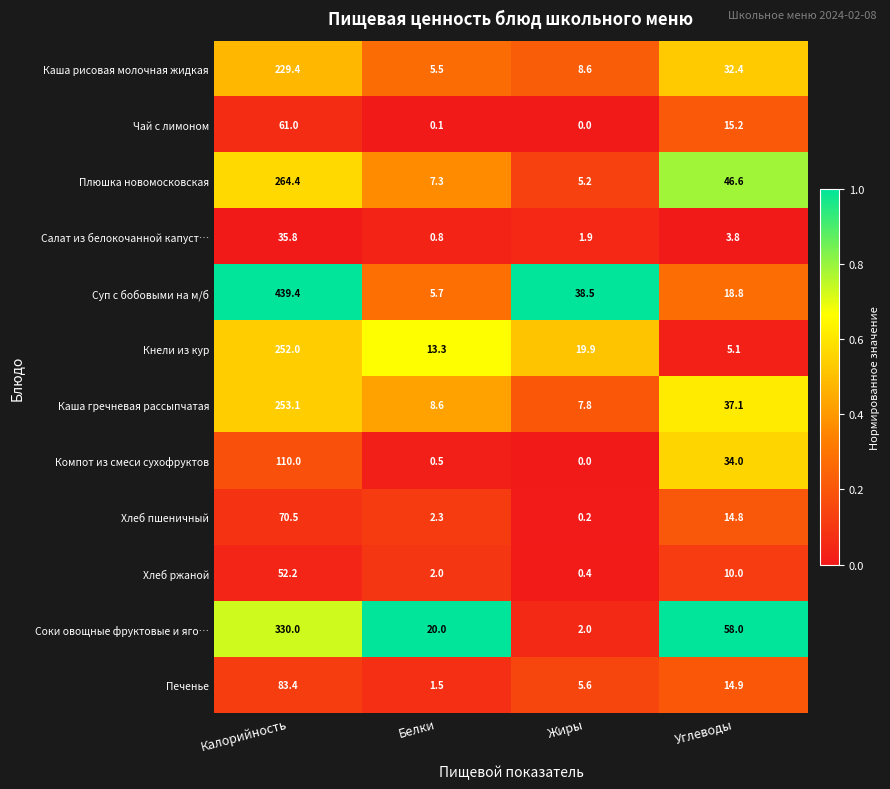

Is the value of Салат из белокочанной капуст… at Углеводы greater than the value of Хлеб ржаной at Углеводы?

No